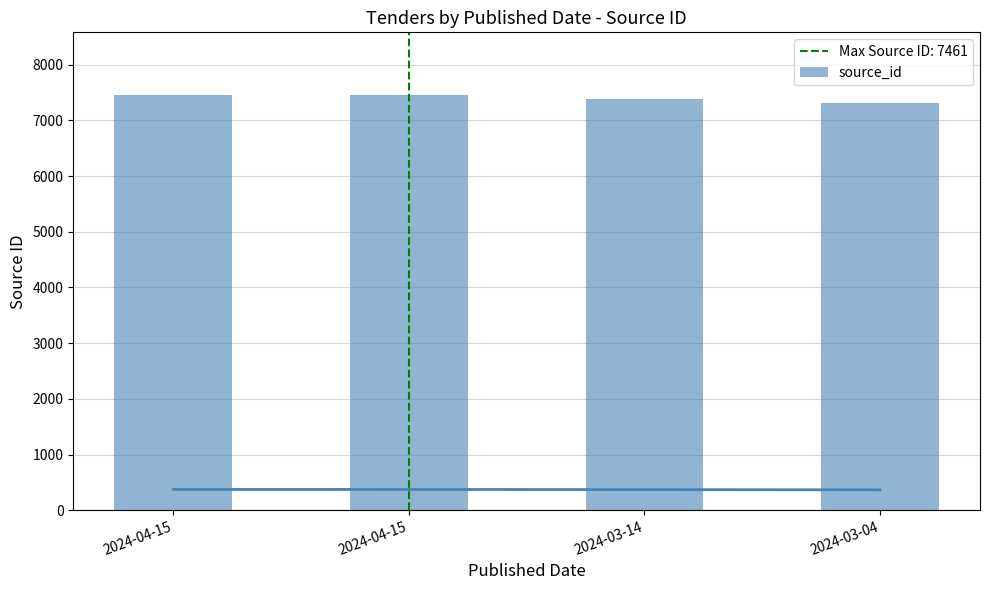

At which label does the data first exceed 7460?

2024-04-15